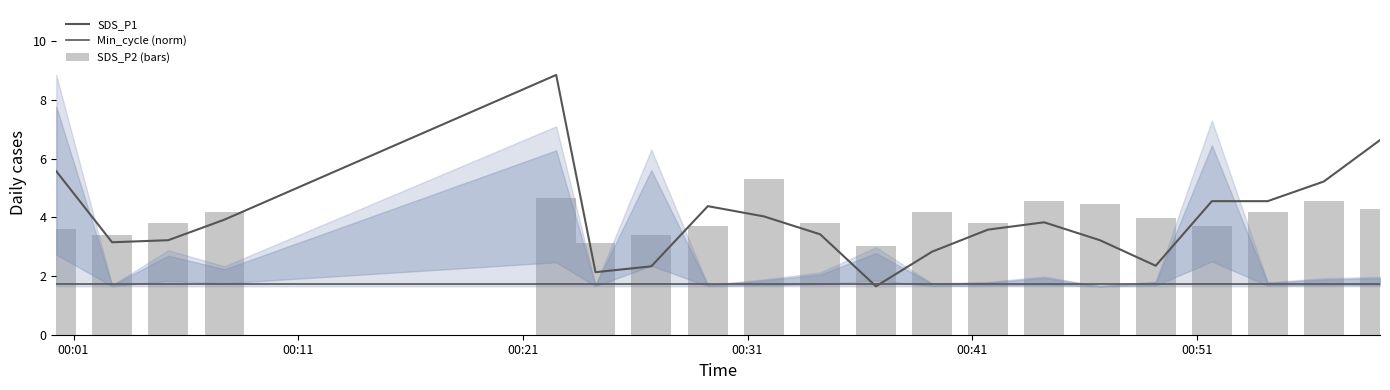

How many series are shown in this chart?

3